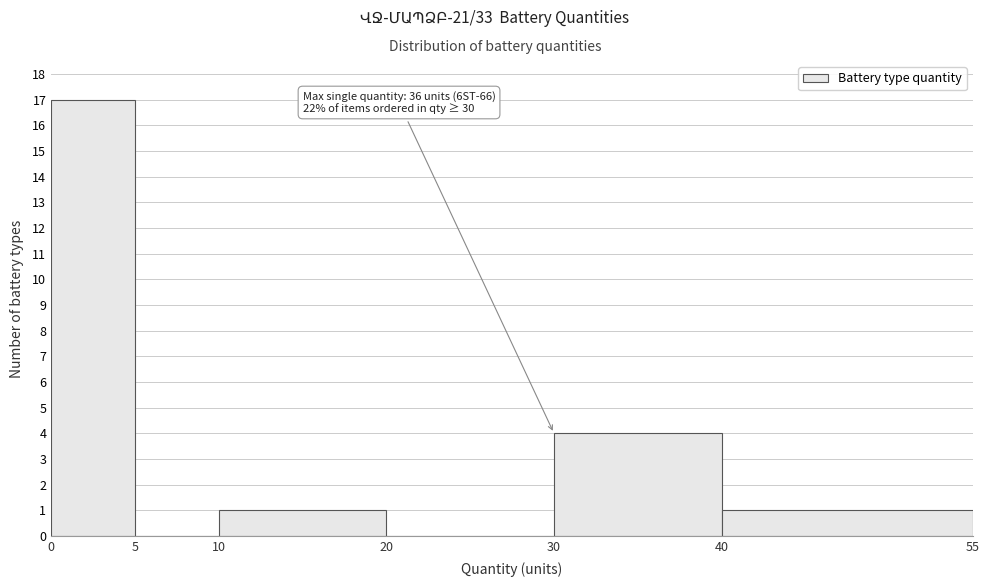

Which range on the x-axis has the tallest bar?

0 to 5